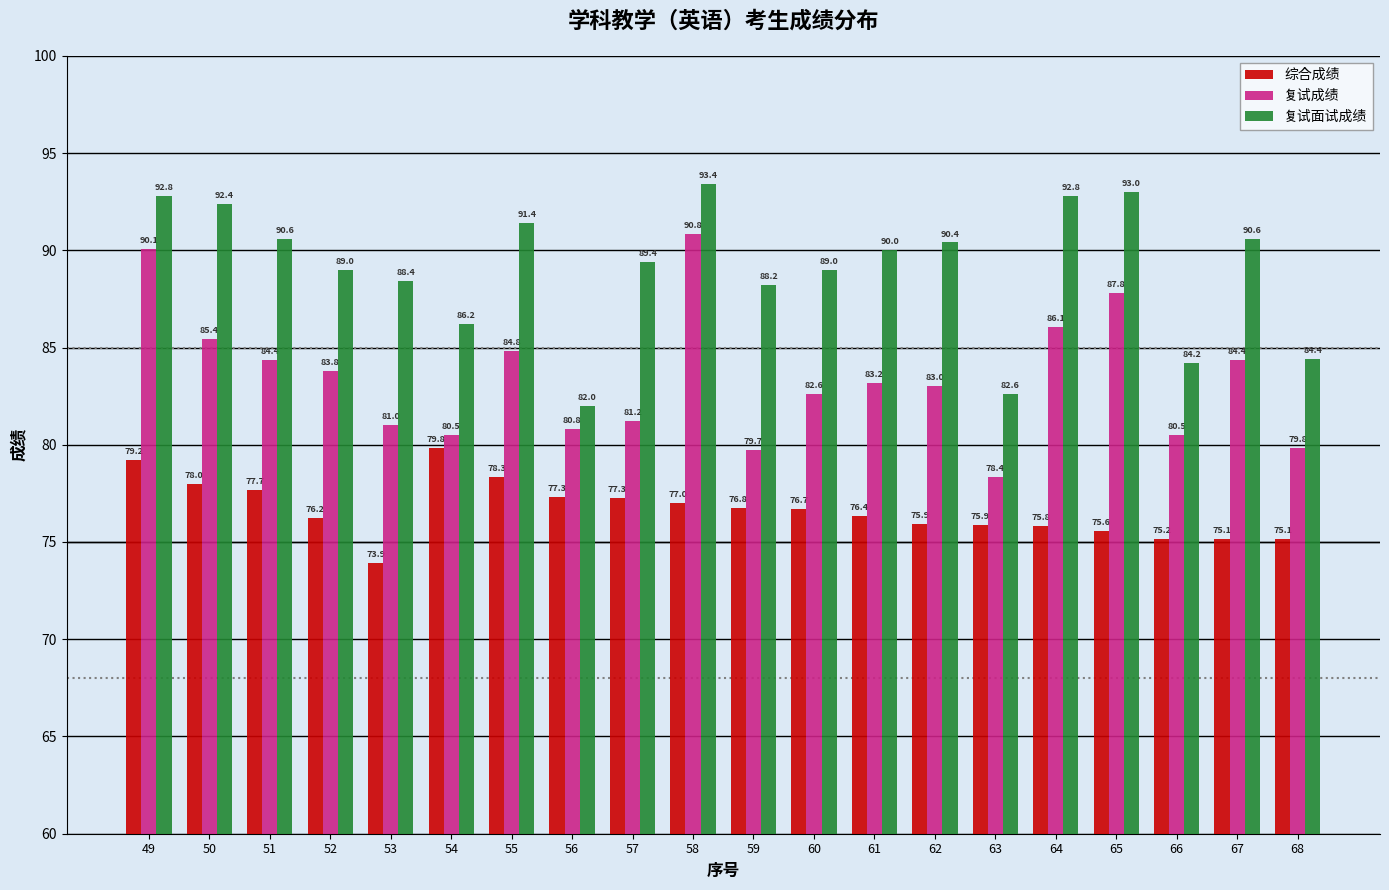

What is the maximum value for 复试成绩?

90.8